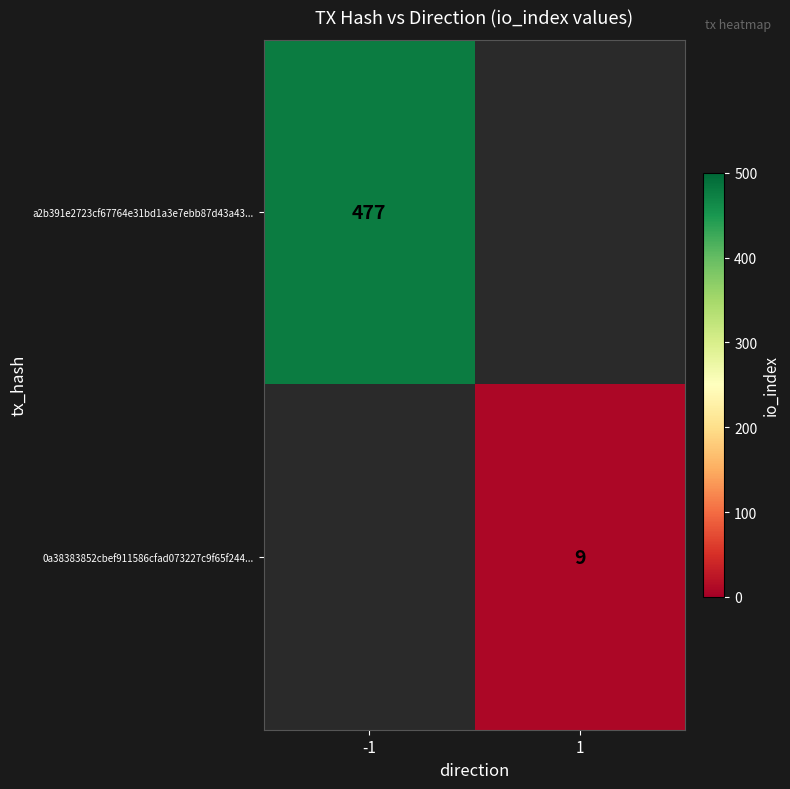

Is it true that 0a38383852cbef911586cfad073227c9f65f244... equals 9 at 1?

True